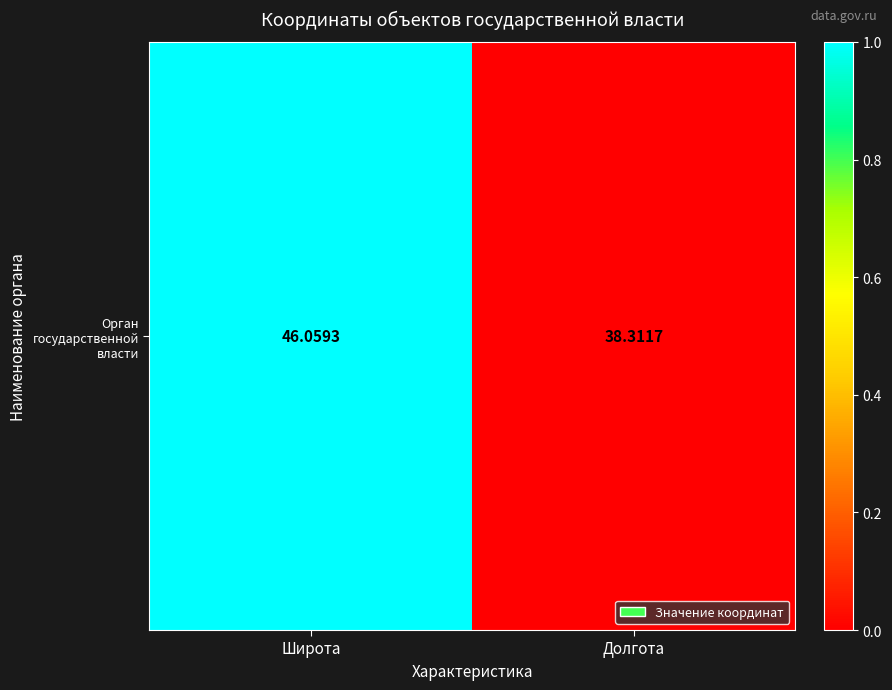

The chart shows a value of 0.0 at Долгота. True or false?

True